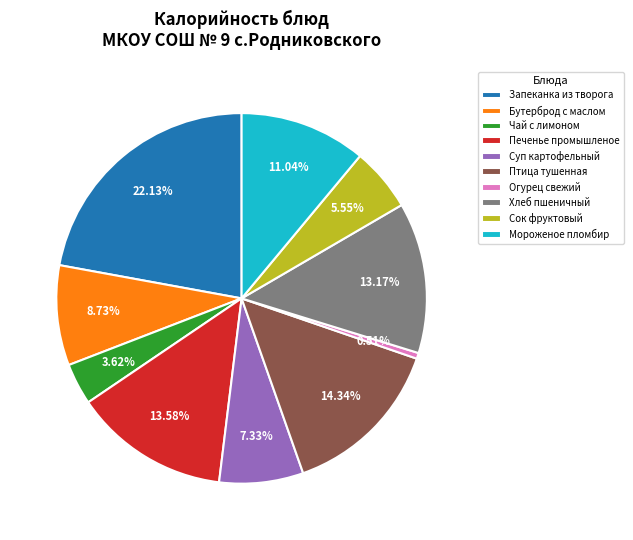

True or false: Бутерброд с маслом accounts for 9% of the total.

True